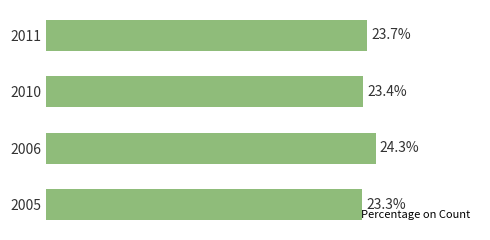

Rank the categories by value from highest to lowest.

2006, 2011, 2010, 2005